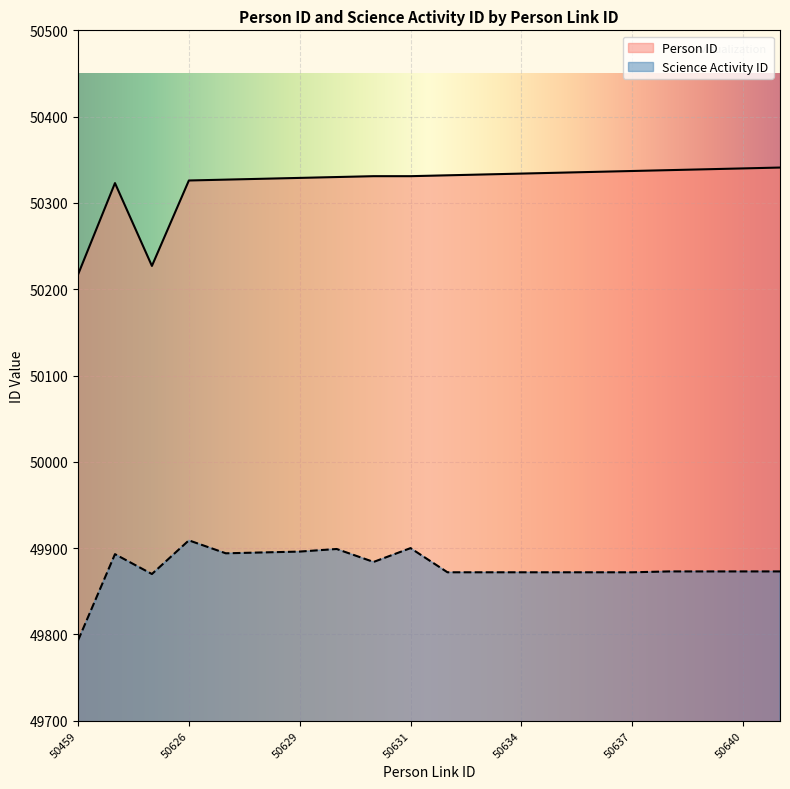

At how many categories does at least one series exceed 50247?

18